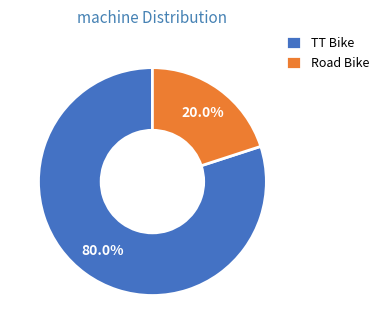

How many segments does this pie chart have?

2